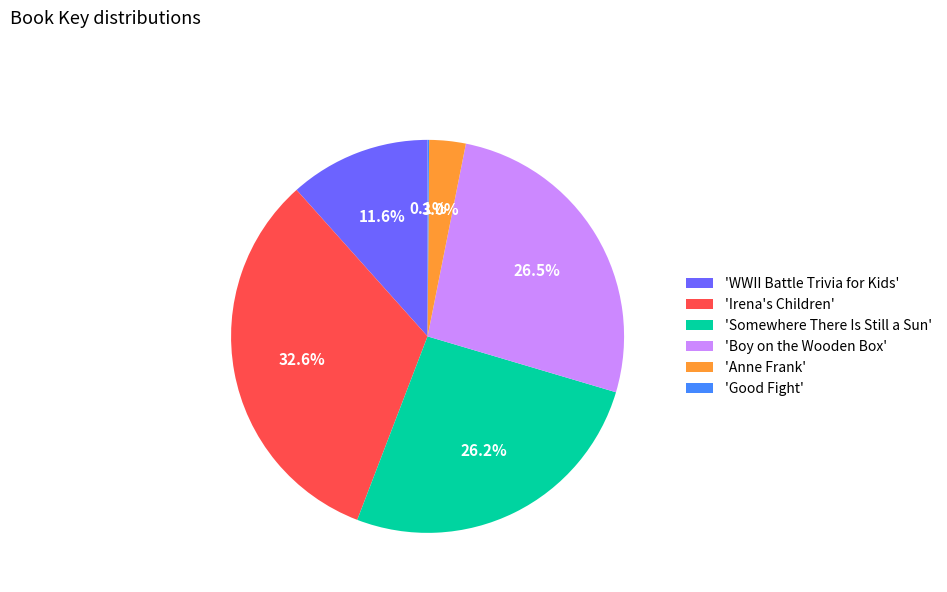

Which category has the biggest portion of the pie?

'Irena's Children'